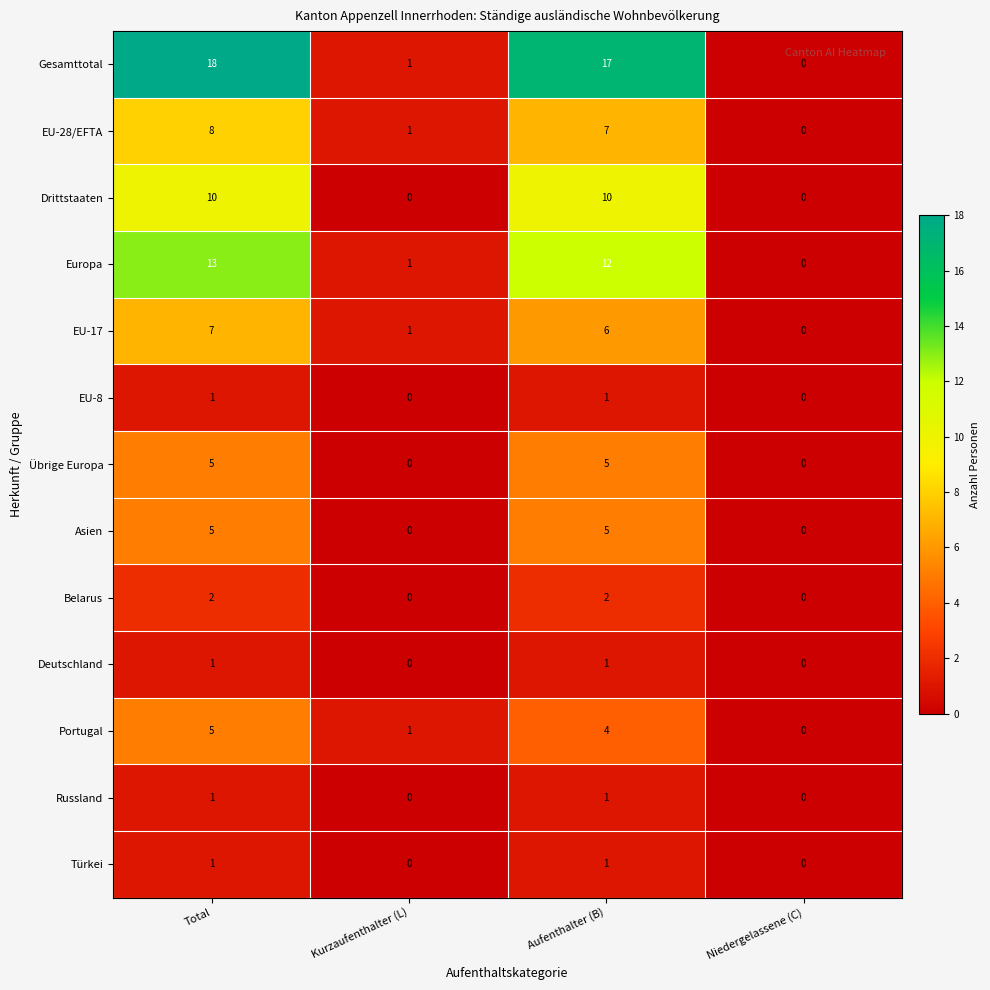

How many distinct data groups are displayed?

13